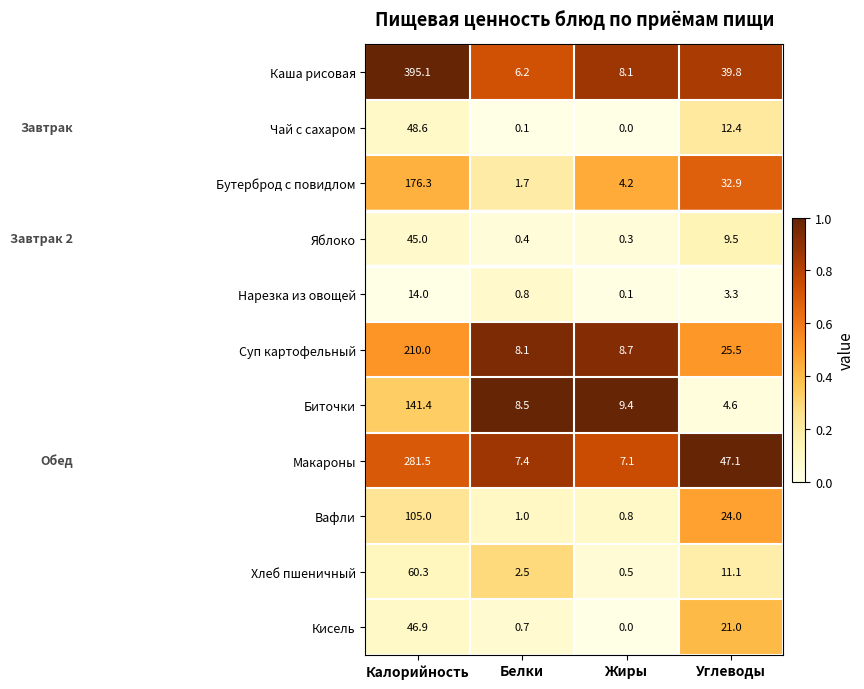

Which series changed the most between Жиры and Углеводы?

Макароны